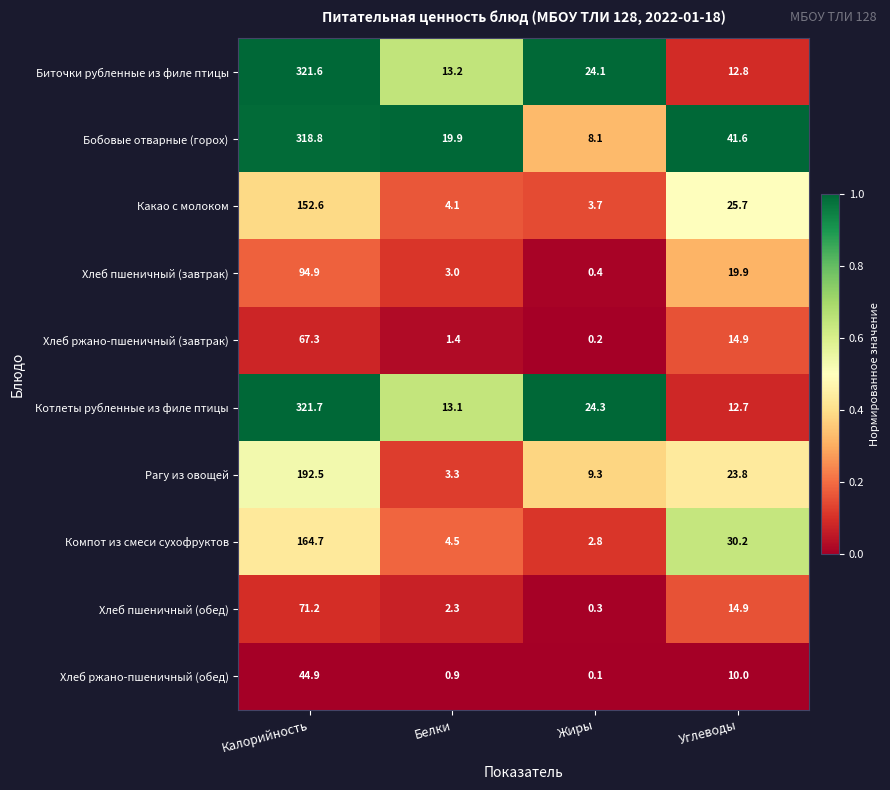

Which series has the widest spread of values?

Бобовые отварные (горох)